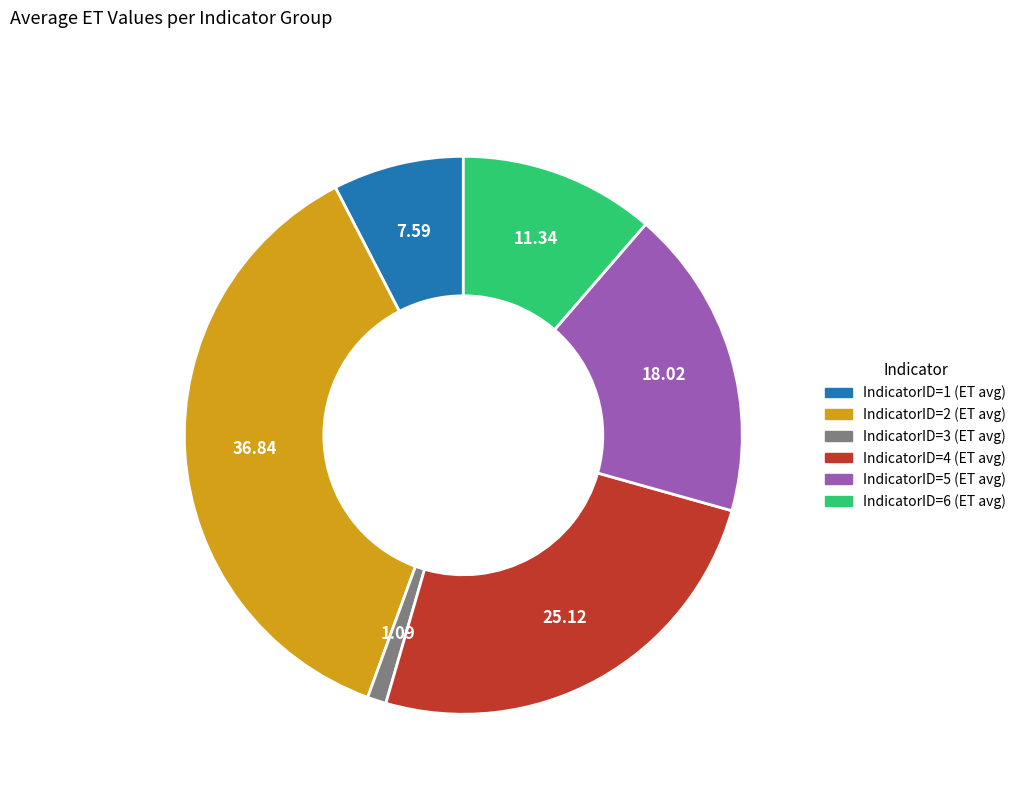

Between IndicatorID=5 (ET avg) and IndicatorID=6 (ET avg), which is larger?

IndicatorID=5 (ET avg)